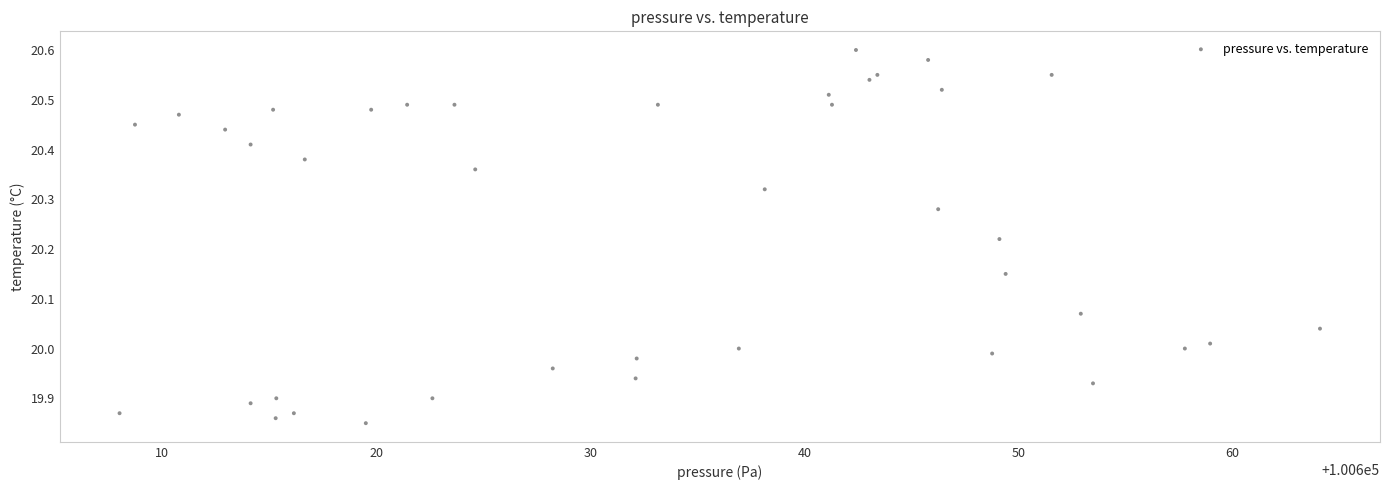

What is the range of X values (max minus min)?

56.1